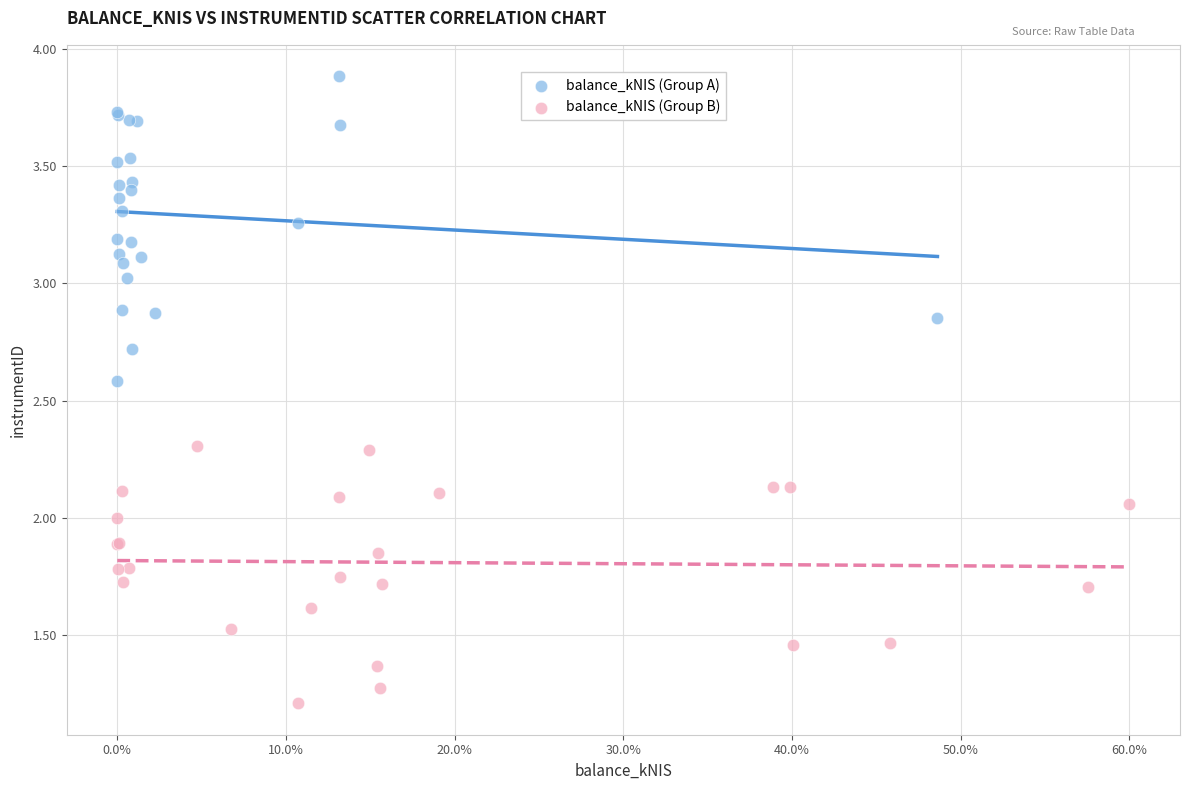

What are all the series names shown in the legend?

balance_kNIS (Group A), balance_kNIS (Group B)